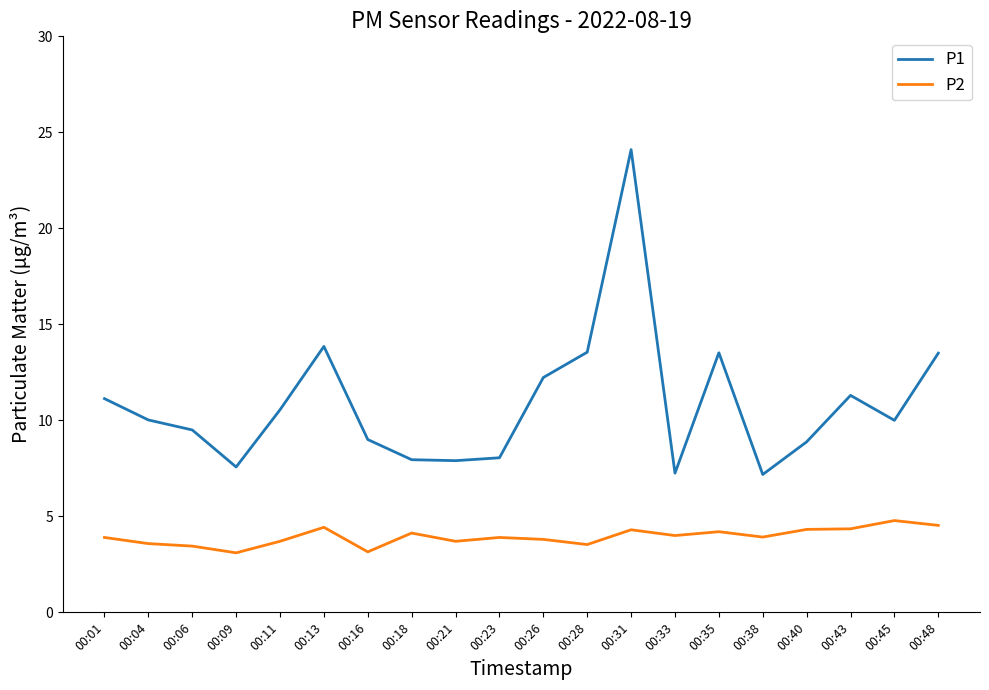

Rank the series at 00:40 from highest to lowest value.

P1, P2